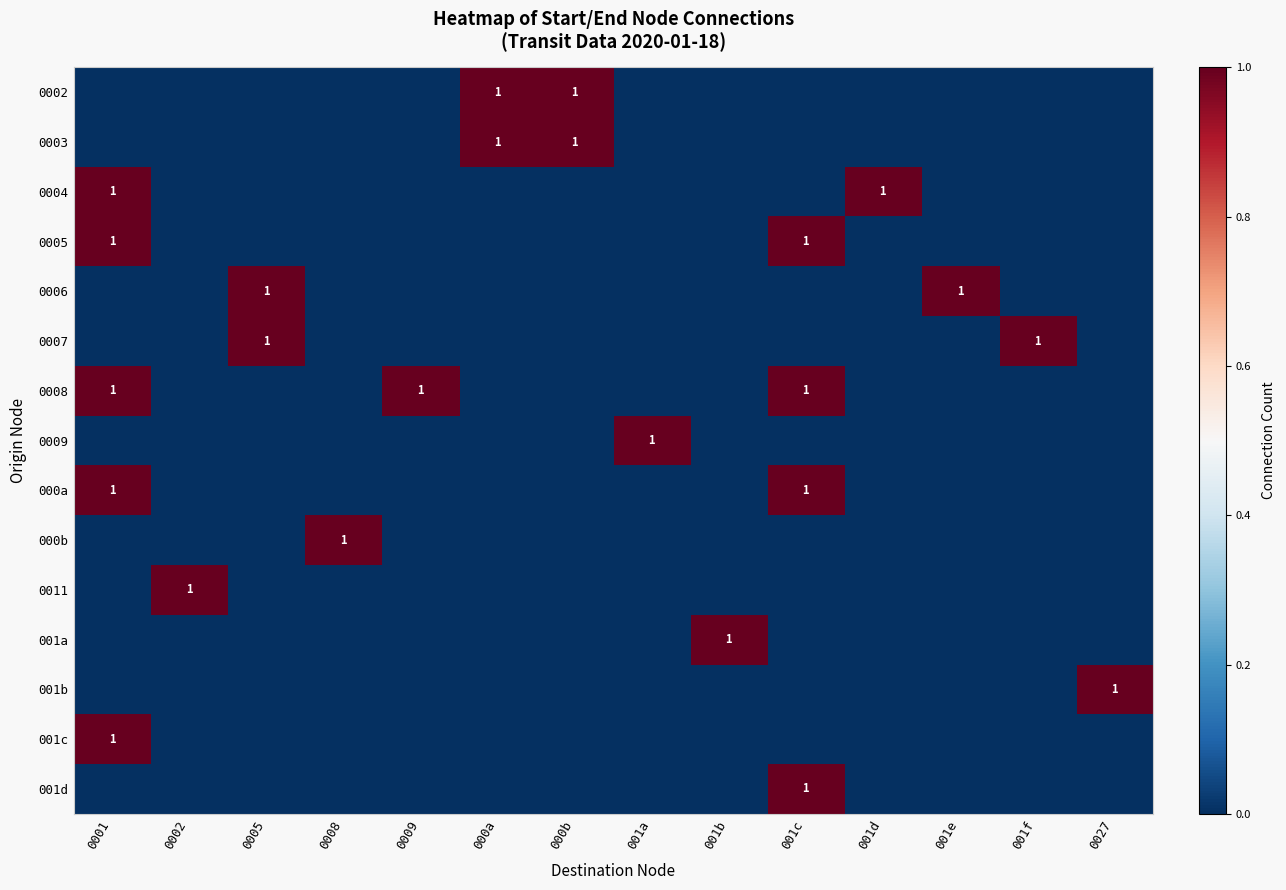

True or false: 0006 has a value of 0 at 0005.

False